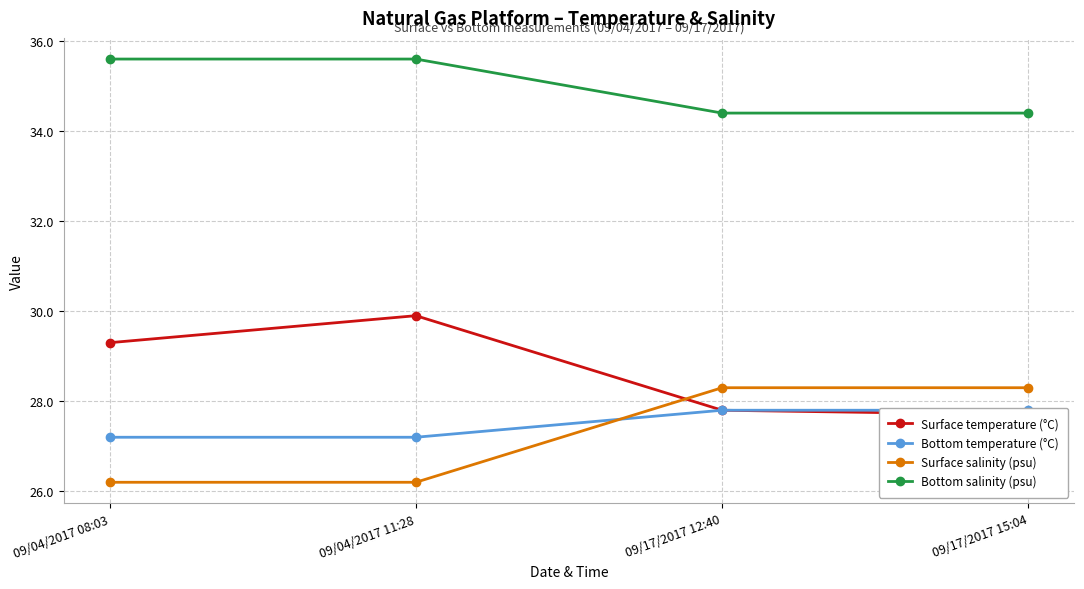

At which label does Surface temperature (°C) reach its peak?

09/04/2017 11:28